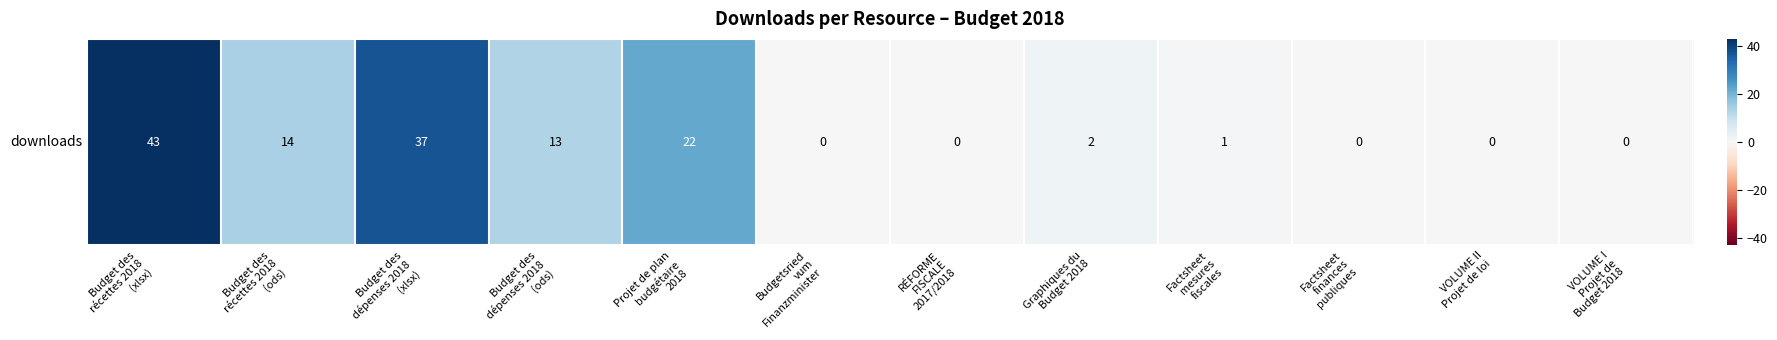

What is the greatest value displayed?

43